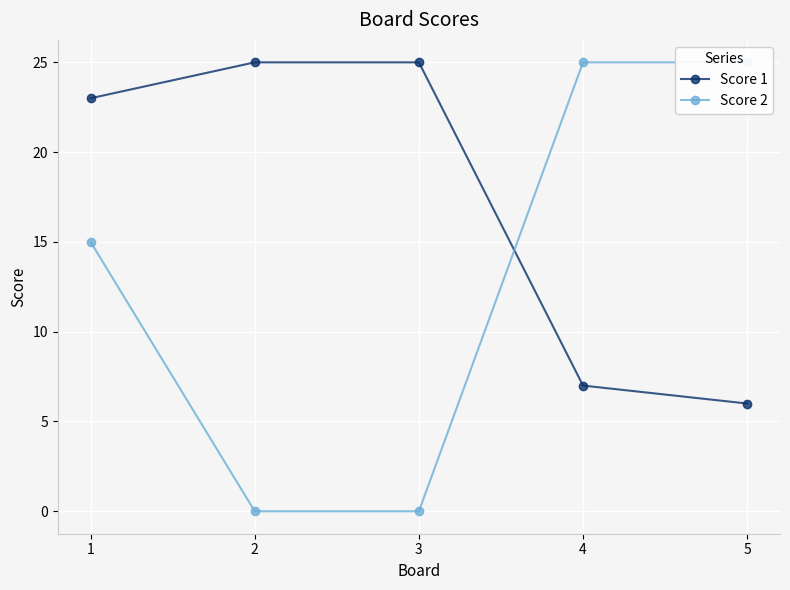

What is the total value across all series at 2?

25